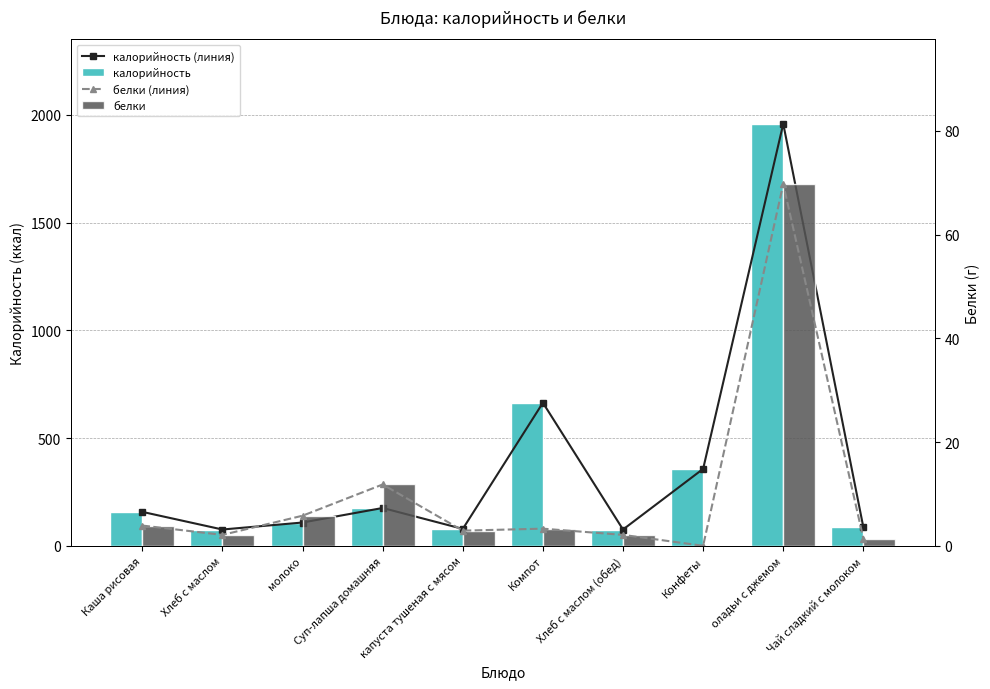

The value of калорийность at Чай сладкий с молоком is 86.0. True or false?

True